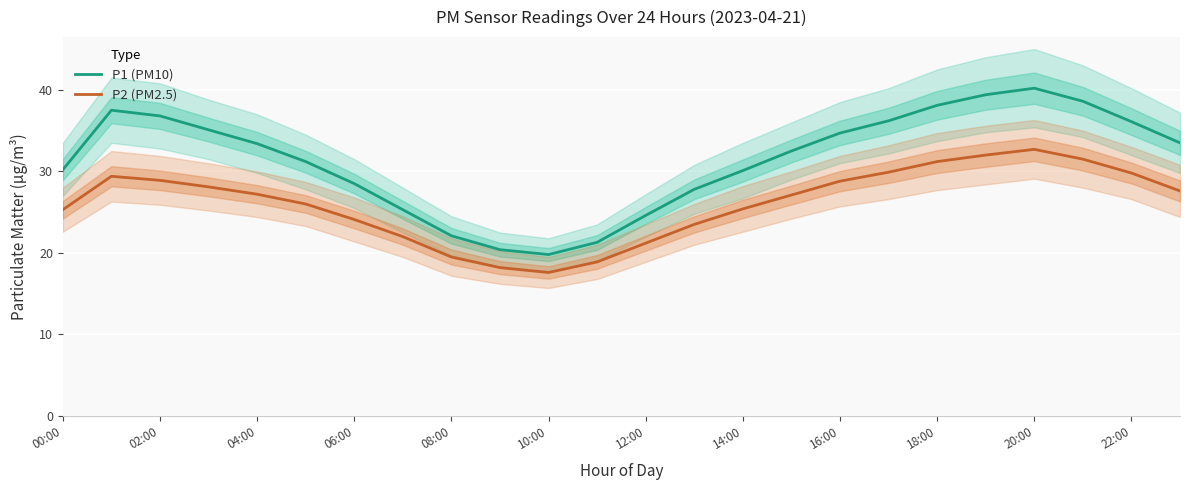

True or false: P2 (PM2.5) has a value of 39.5 at 12:00.

False